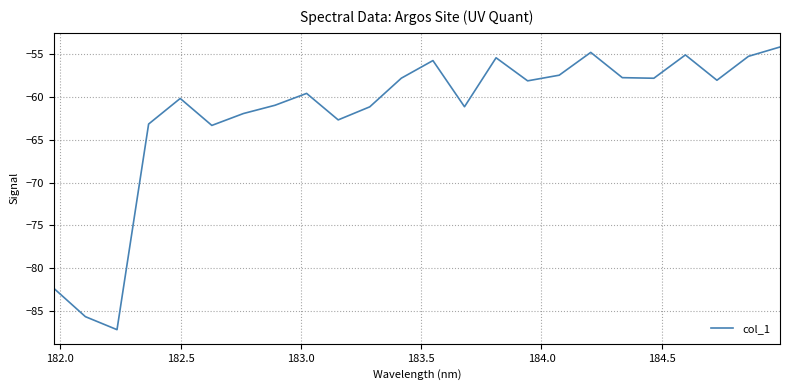

What is the minimum value shown in the chart?

-87.2